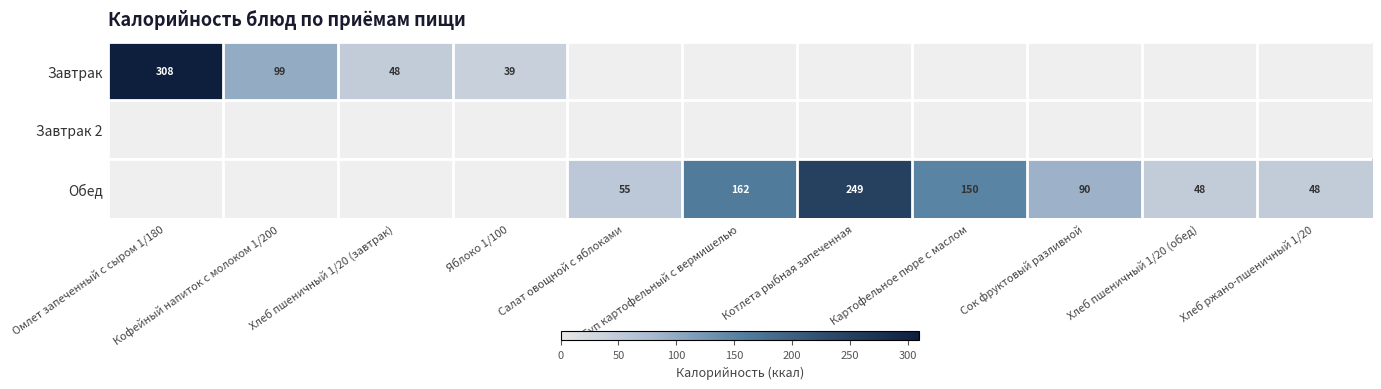

Which series has the largest range (max minus min)?

Завтрак